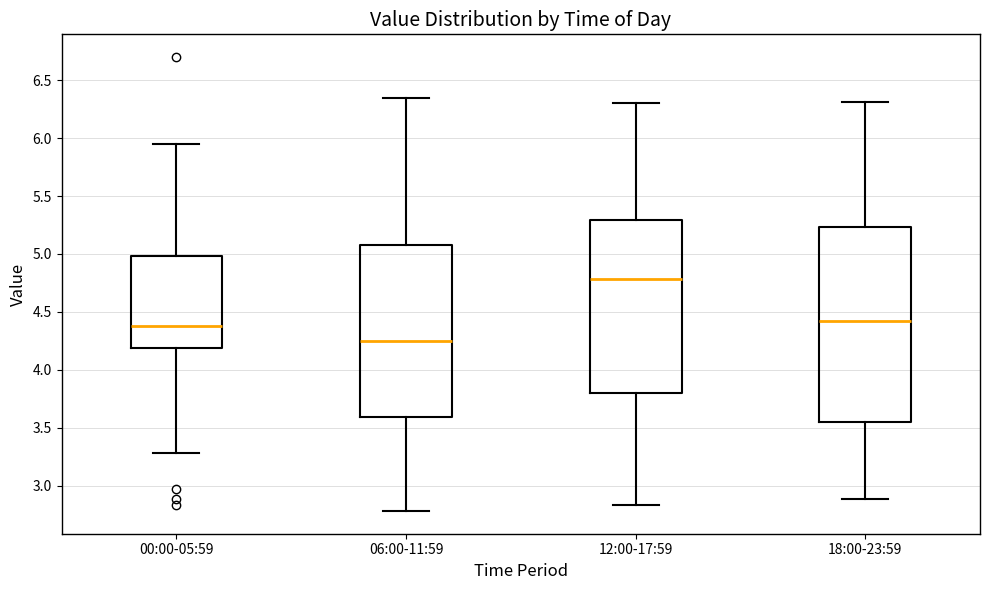

Which box is the tallest, from its lower edge to its upper edge?

18:00-23:59